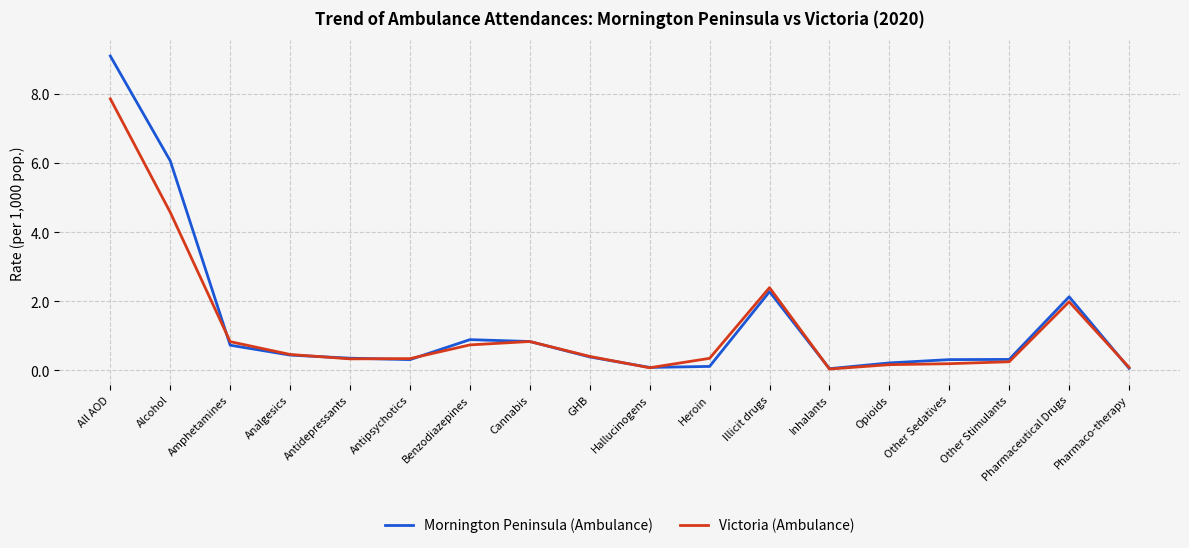

What is the maximum value for Mornington Peninsula (Ambulance)?

9.1